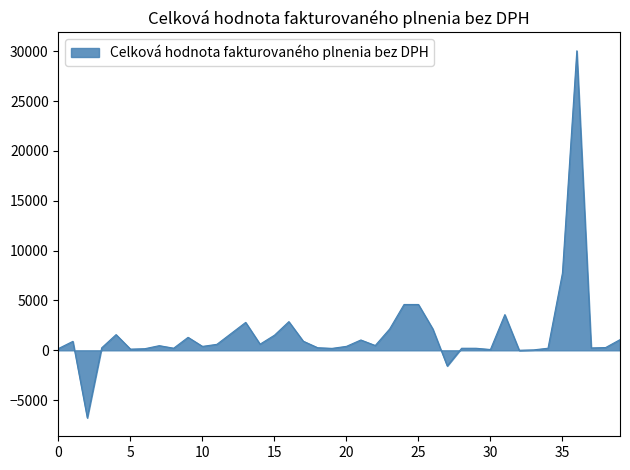

What is the maximum value shown in the chart?

30040.0